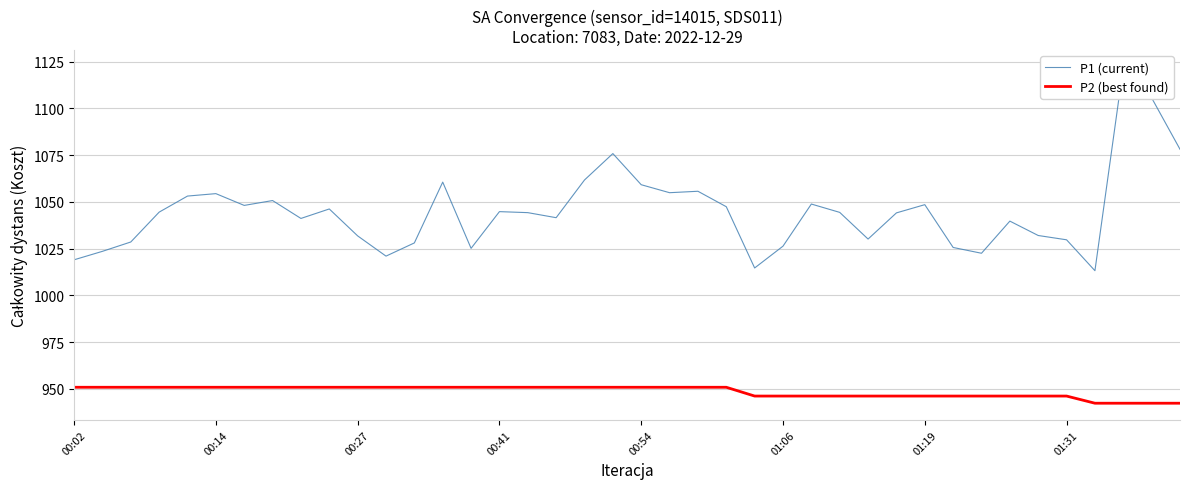

Does the chart display data point markers on the line(s)?

No